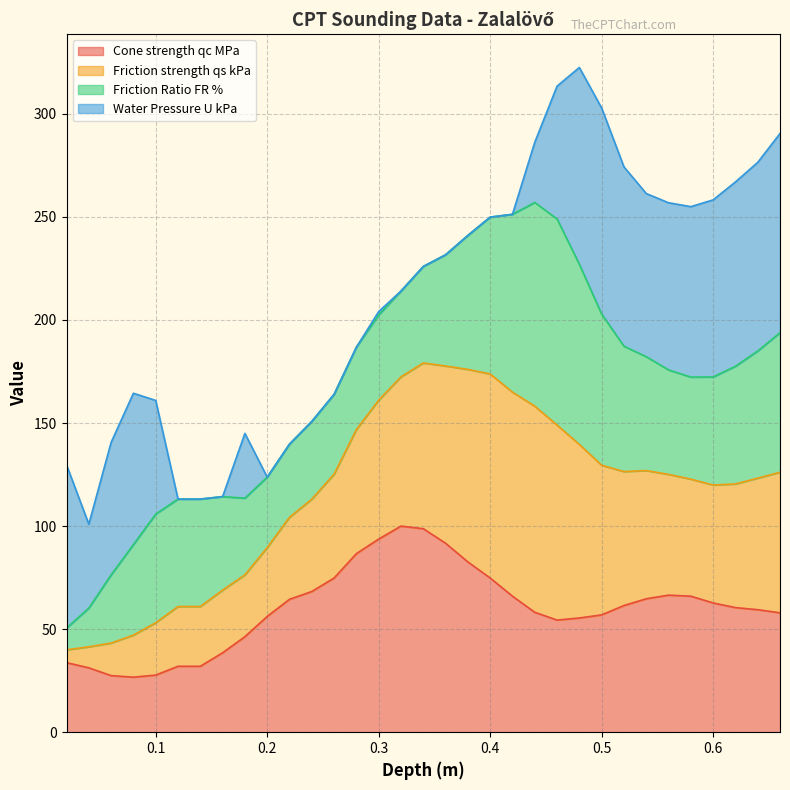

The Cone strength qc MPa series shows 82.6 at 0.38. True or false?

True